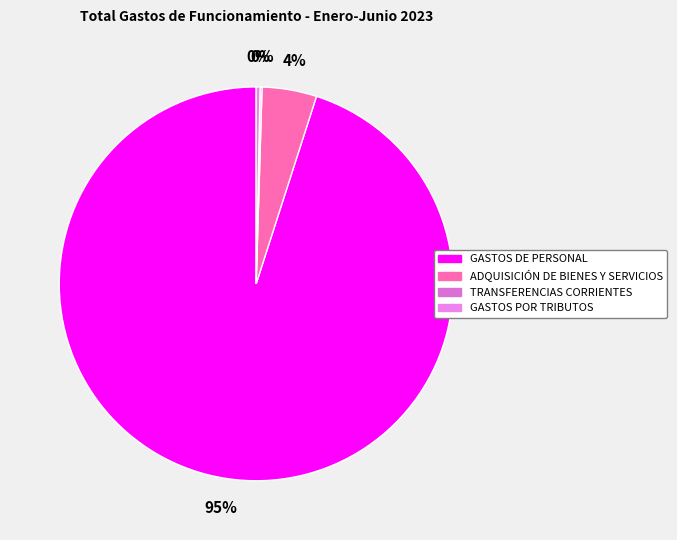

Combined, what portion of the pie is GASTOS POR TRIBUTOS and ADQUISICIÓN DE BIENES Y SERVICIOS?

4.8%